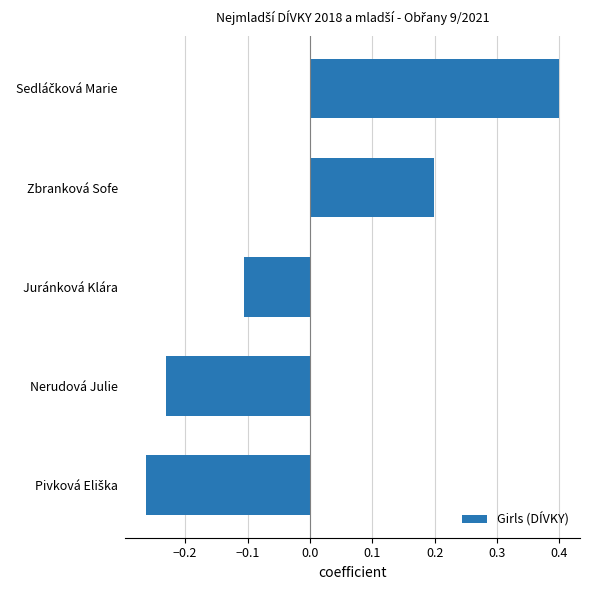

What is the maximum value shown in the chart?

0.4